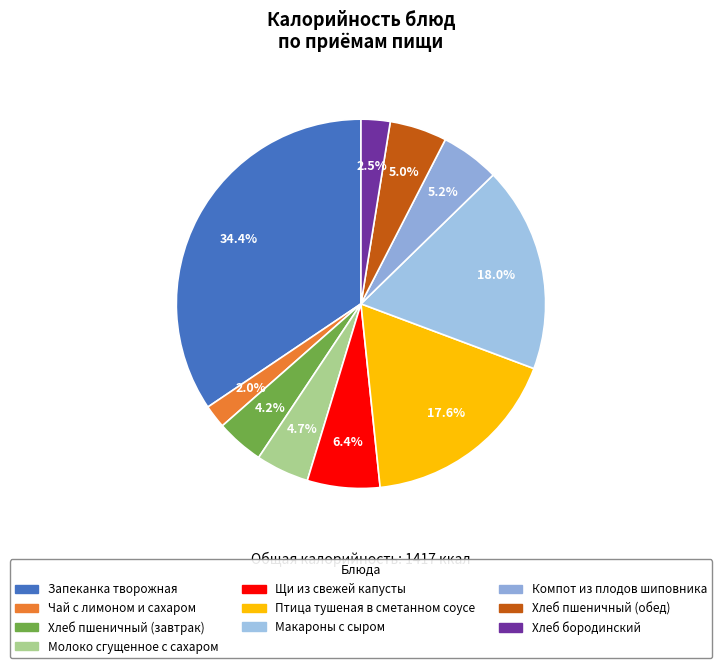

How many segments does this pie chart have?

10